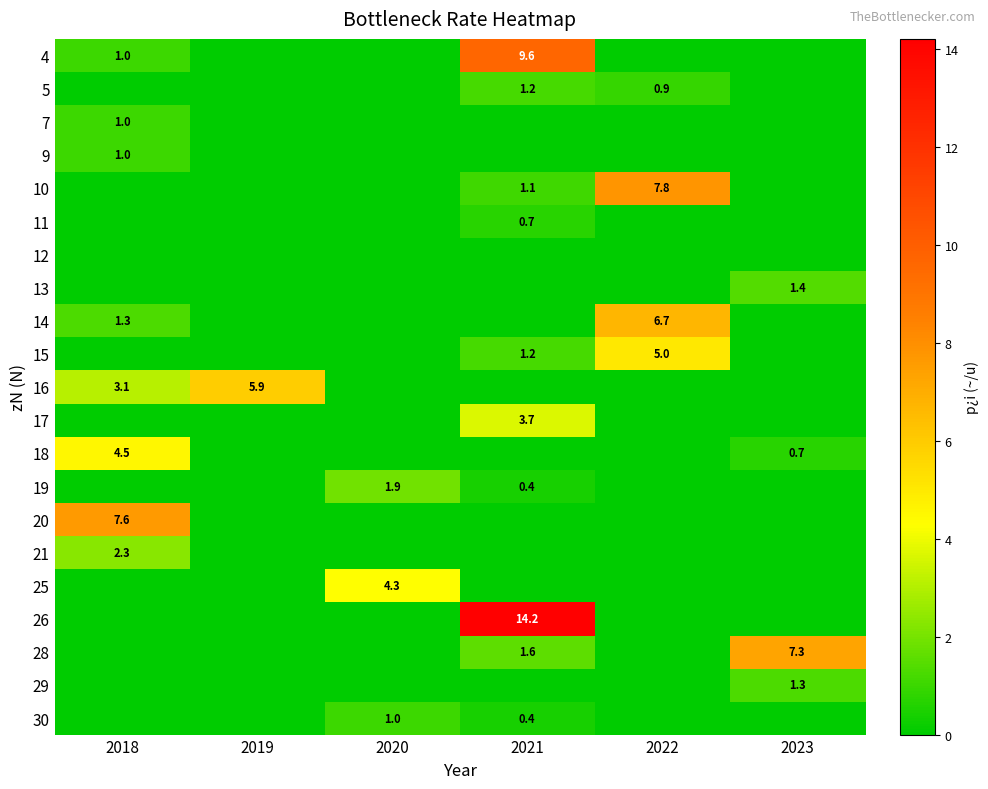

What is the sum of the 10 values at 2021 and 2022?

8.9